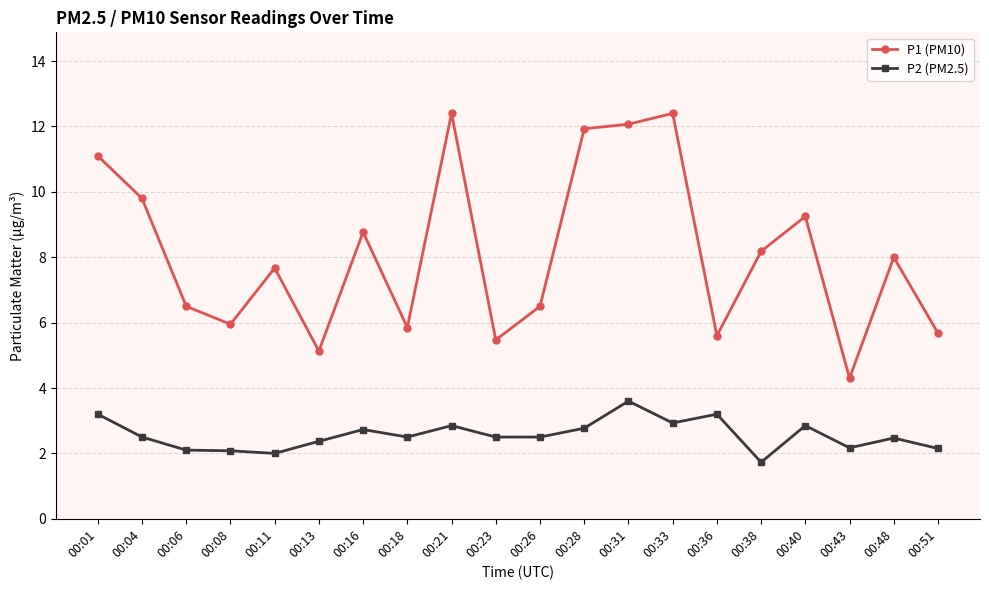

True or false: P2 (PM2.5) and P1 (PM10) cross at least once.

False